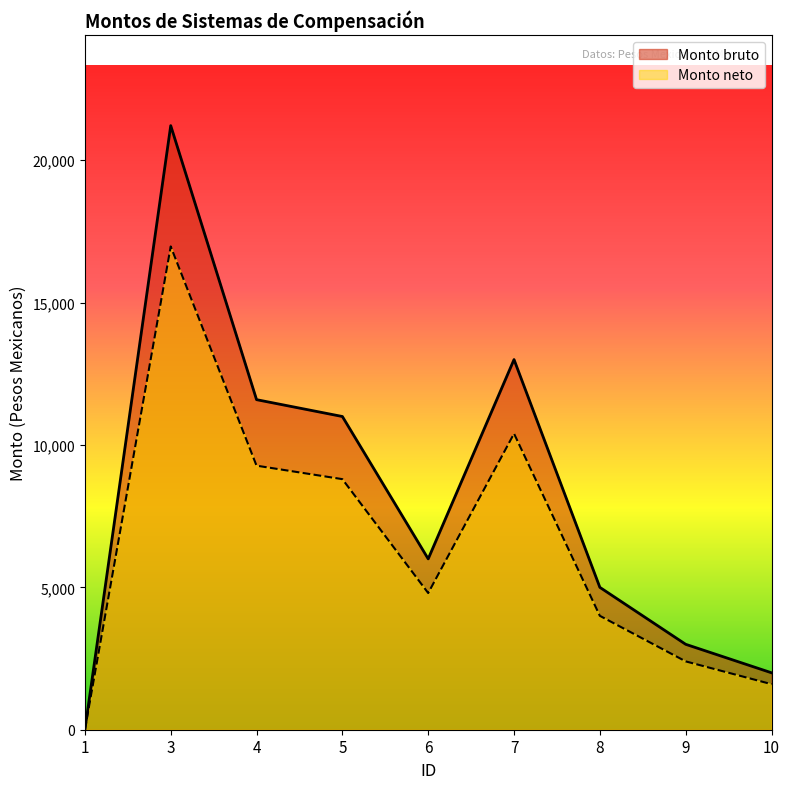

True or false: Monto bruto and Monto neto cross at least once.

False